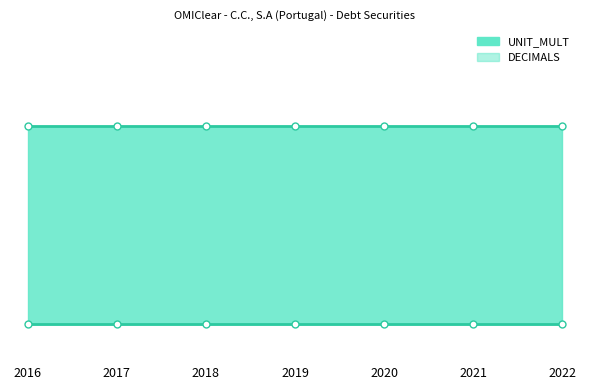

The DECIMALS series shows 0 at 2019. True or false?

True